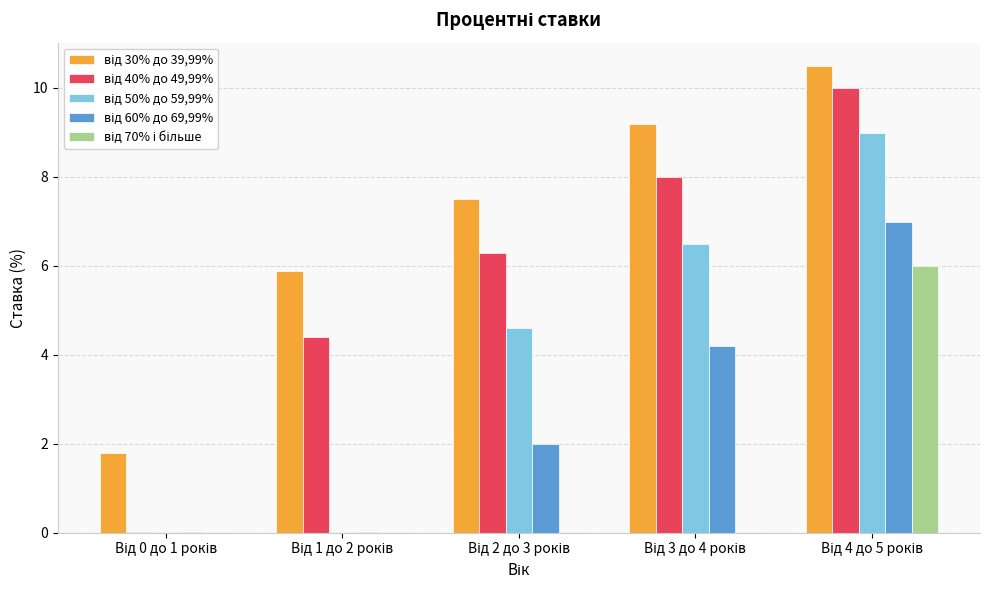

Reading left to right, what are all the values shown in this chart?

від 30% до 39,99%: Від 0 до 1 років=1.8	Від 1 до 2 років=5.9	Від 2 до 3 років=7.5	Від 3 до 4 років=9.2	Від 4 до 5 років=10.5
від 40% до 49,99%: Від 0 до 1 років=0.0	Від 1 до 2 років=4.4	Від 2 до 3 років=6.3	Від 3 до 4 років=8.0	Від 4 до 5 років=10.0
від 50% до 59,99%: Від 0 до 1 років=0.0	Від 1 до 2 років=0.0	Від 2 до 3 років=4.6	Від 3 до 4 років=6.5	Від 4 до 5 років=9.0
від 60% до 69,99%: Від 0 до 1 років=0.0	Від 1 до 2 років=0.0	Від 2 до 3 років=2.0	Від 3 до 4 років=4.2	Від 4 до 5 років=7.0
від 70% і більше: Від 0 до 1 років=0.0	Від 1 до 2 років=0.0	Від 2 до 3 років=0.0	Від 3 до 4 років=0.0	Від 4 до 5 років=6.0